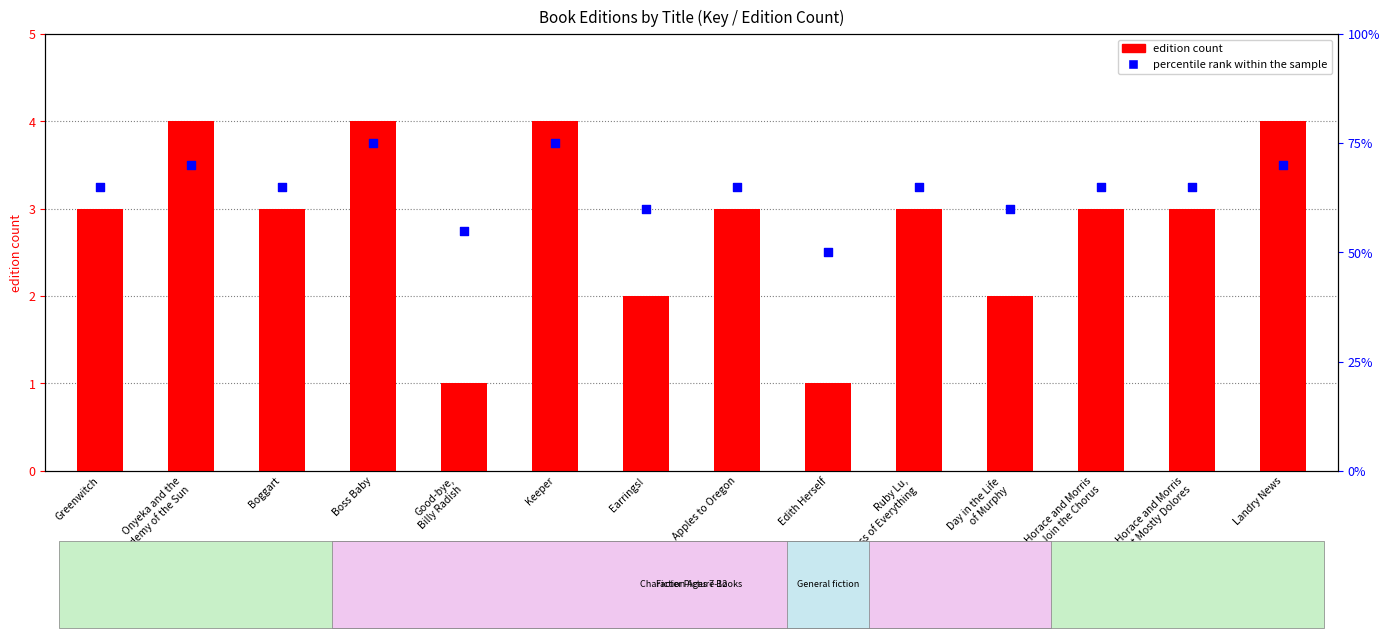

What are all the series names shown in the legend?

edition count, percentile rank within the sample